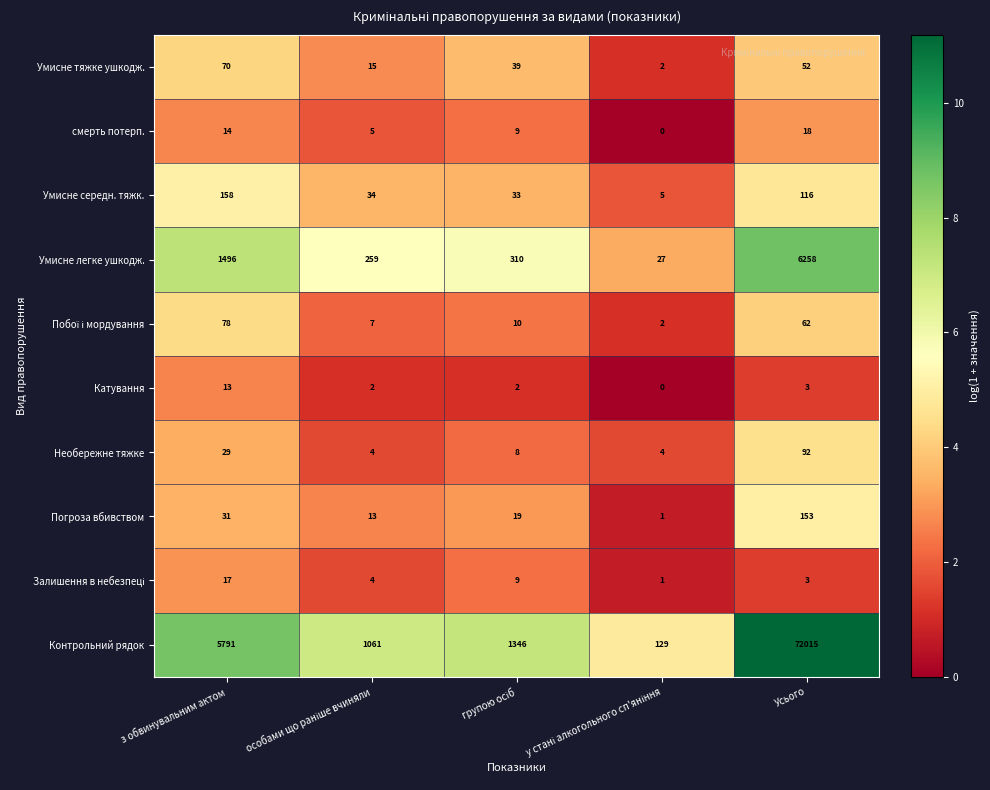

Where does the смерть потерп. series first go above 9?

з обвинувальним актом